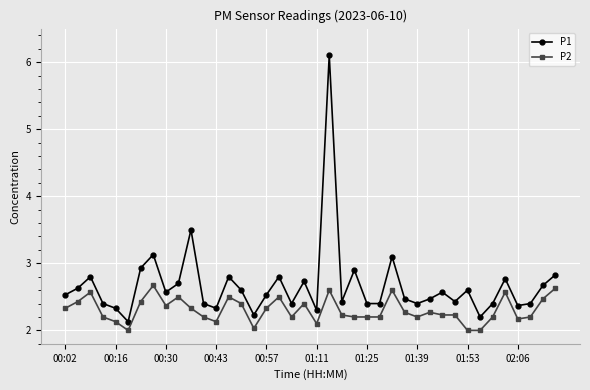

What is the value of the P1 point at the 4th from the left?

2.4